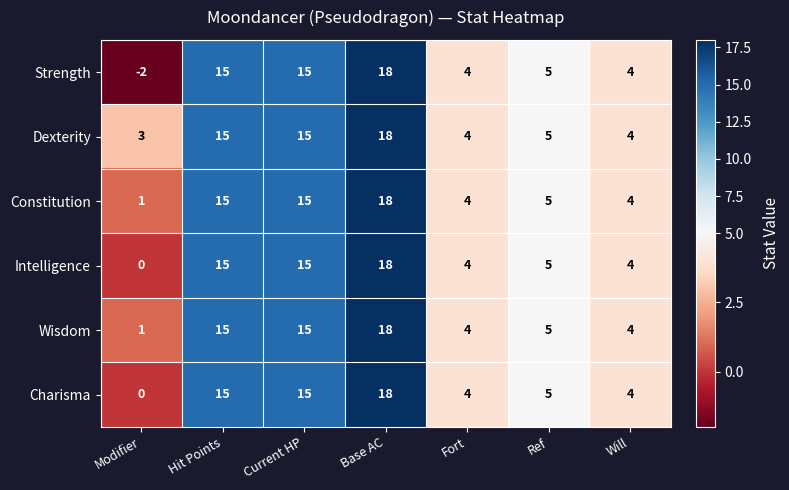

True or false: Strength has a value of 5 at Ref.

True